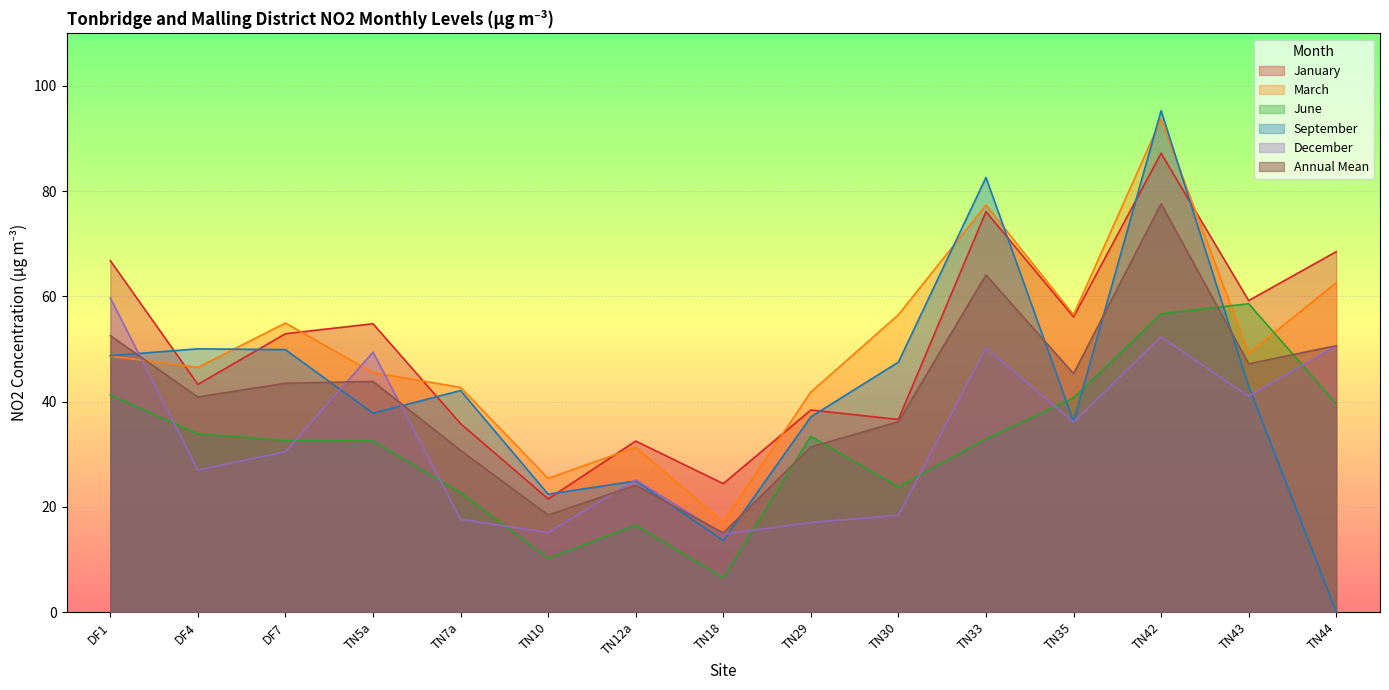

Where do Annual Mean and June first cross each other?

TN18 and TN29